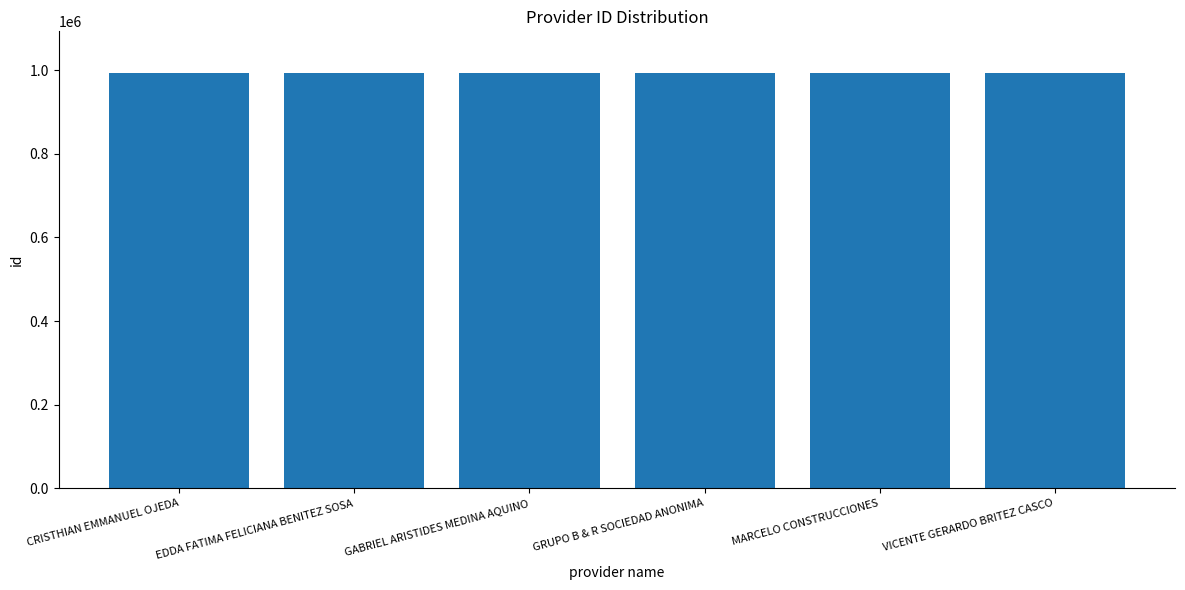

The value at GABRIEL ARISTIDES MEDINA AQUINO is 263211. True or false?

False